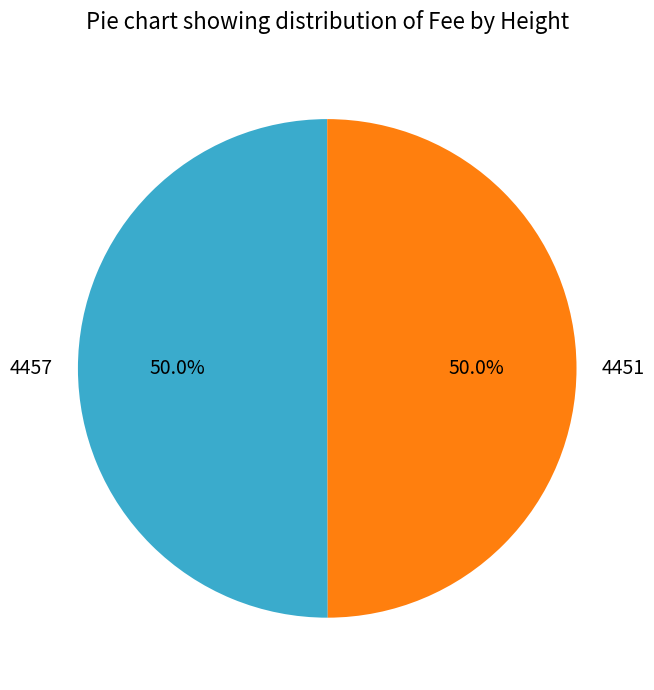

What is the total percentage of 4457 and 4451?

100.0%